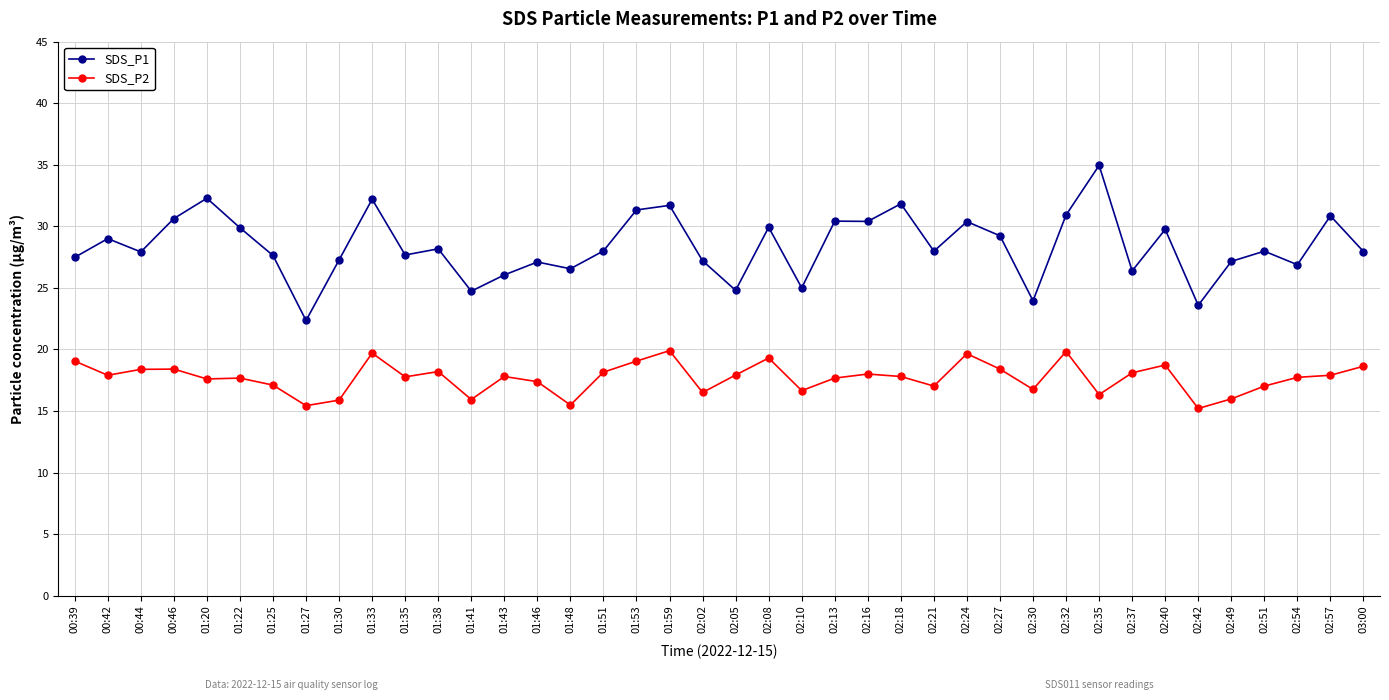

What is the label of the 26th point from the right?

01:46